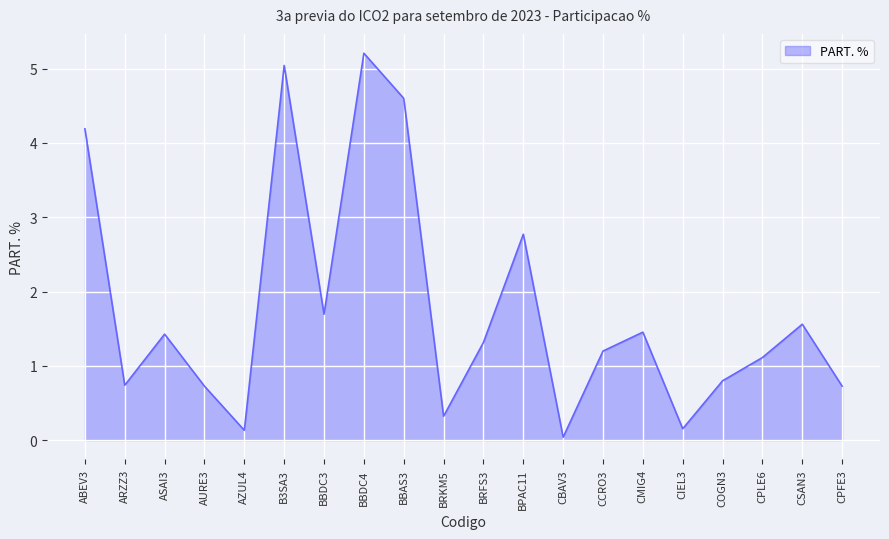

Between CPLE6 and CSAN3, which is larger?

CSAN3